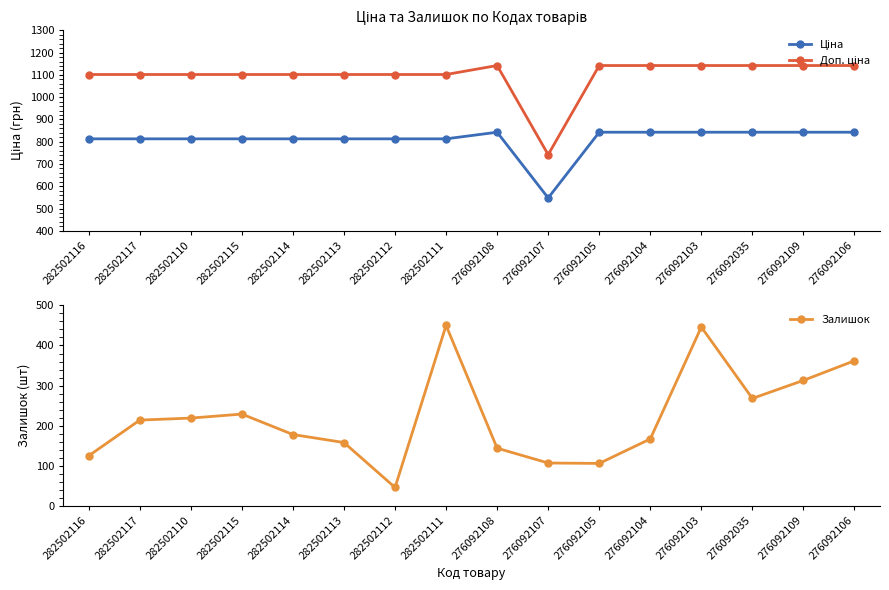

Is it true that Ціна equals 387.7 at 282502110?

False